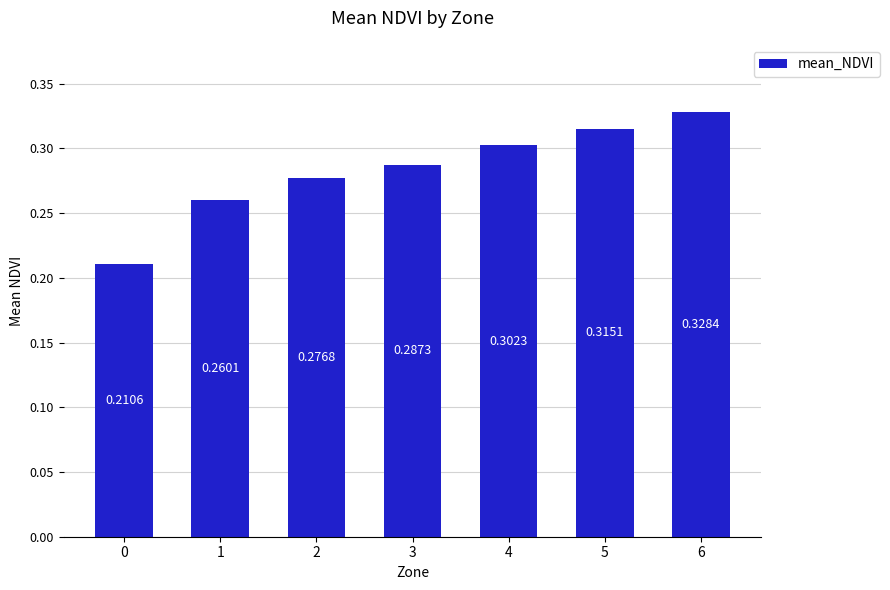

Which has a higher value, 1 or 4?

4